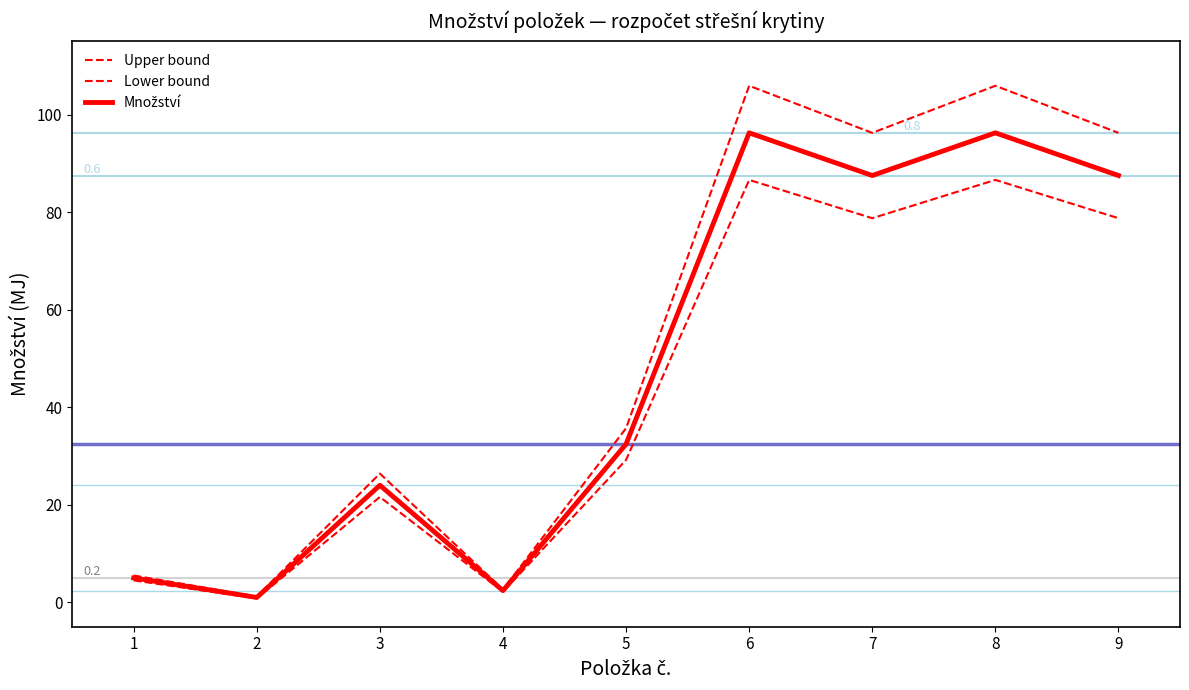

Where is Množství nearest to the value 48?

5